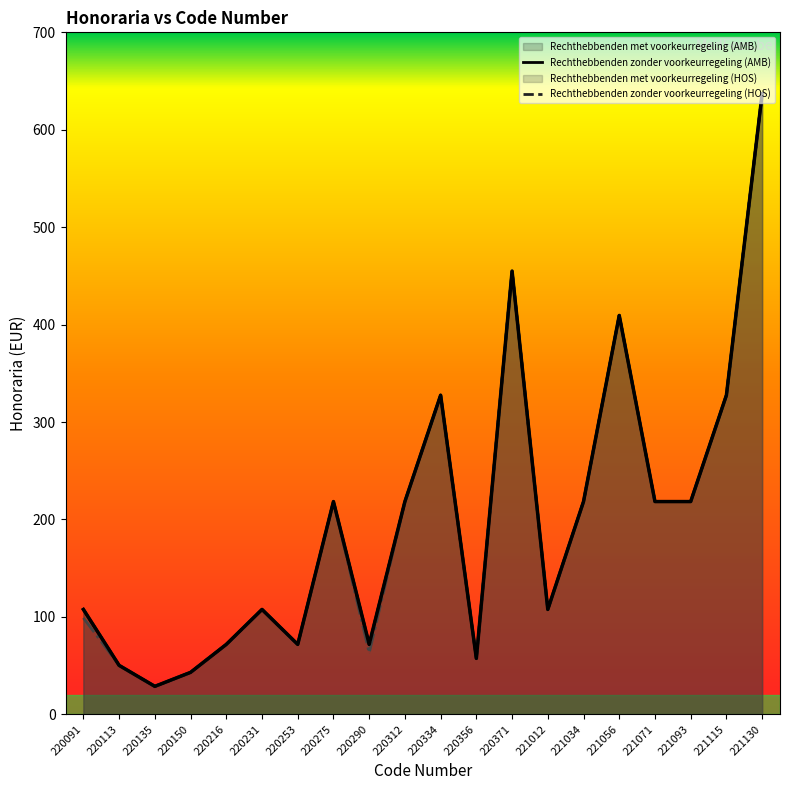

Between 220150 and 220275, which is larger?

220275